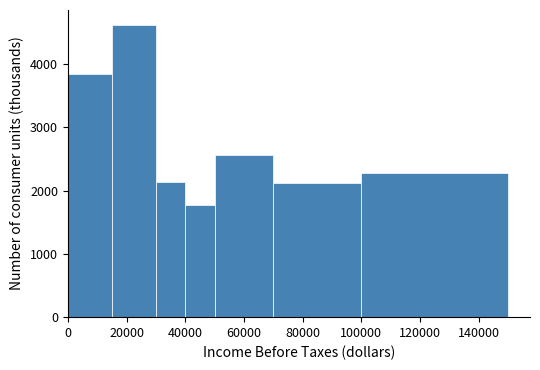

Reading left to right, transcribe this chart: for each bar, give the range it covers on the x-axis and its height. Neither the bar edges nor the heights are printed on the chart, so give them approximately, as read against the axes.

0 to 15000: 3800
15000 to 30000: 4600
30000 to 40000: 2100
40000 to 50000: 1800
50000 to 70000: 2600
70000 to 100000: 2100
100000 to 150000: 2300